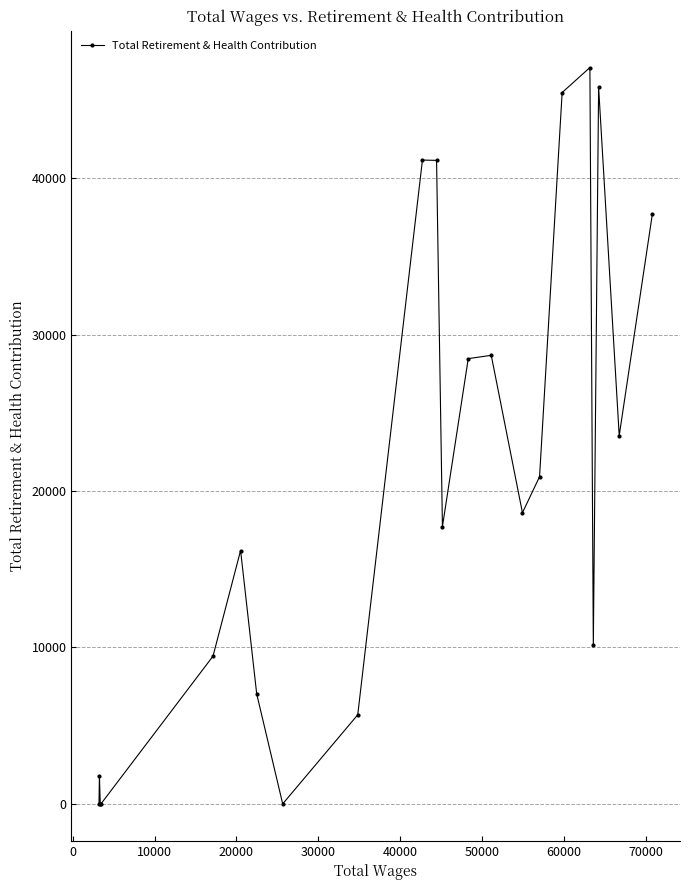

Does the chart display data point markers on the line(s)?

Yes